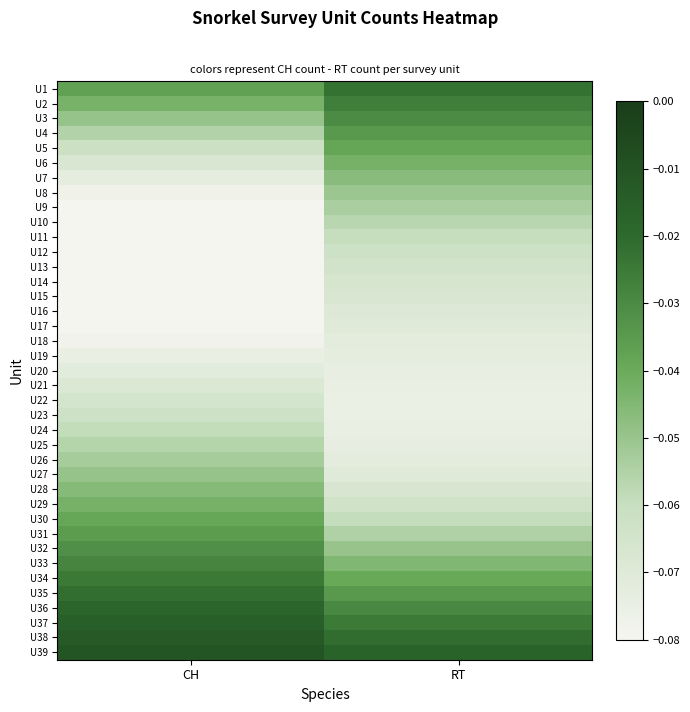

Count the number of data series in this chart.

39